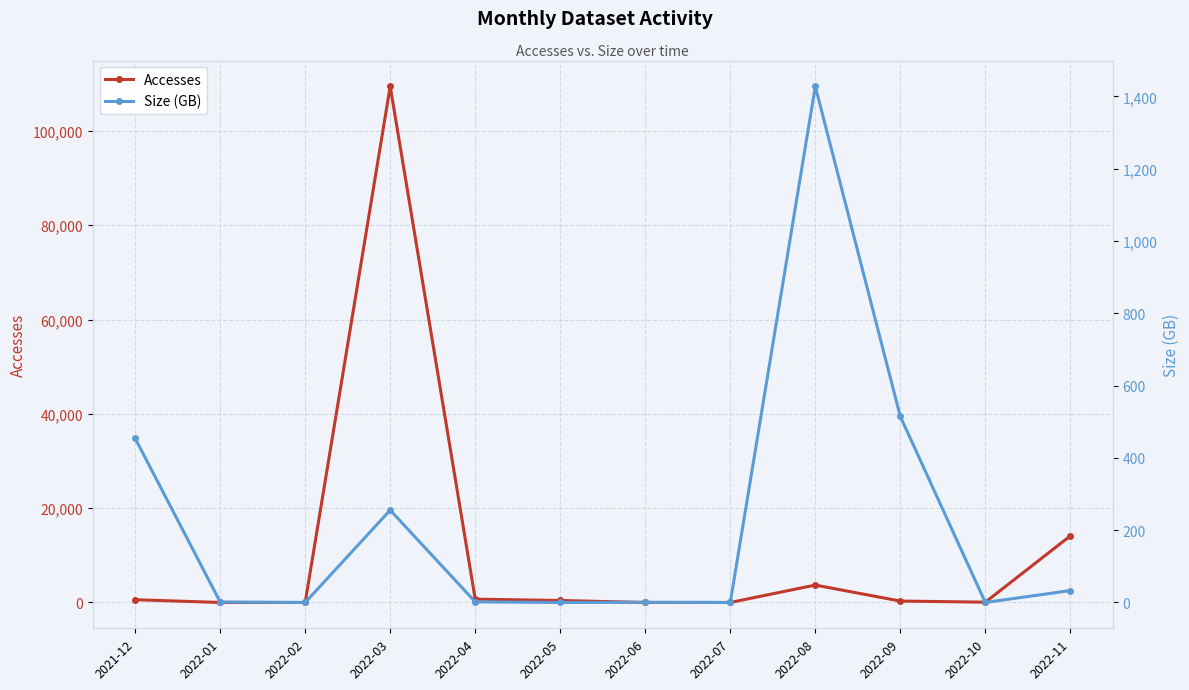

Between which two adjacent categories do Size (GB) and Accesses first intersect?

2022-08 and 2022-09